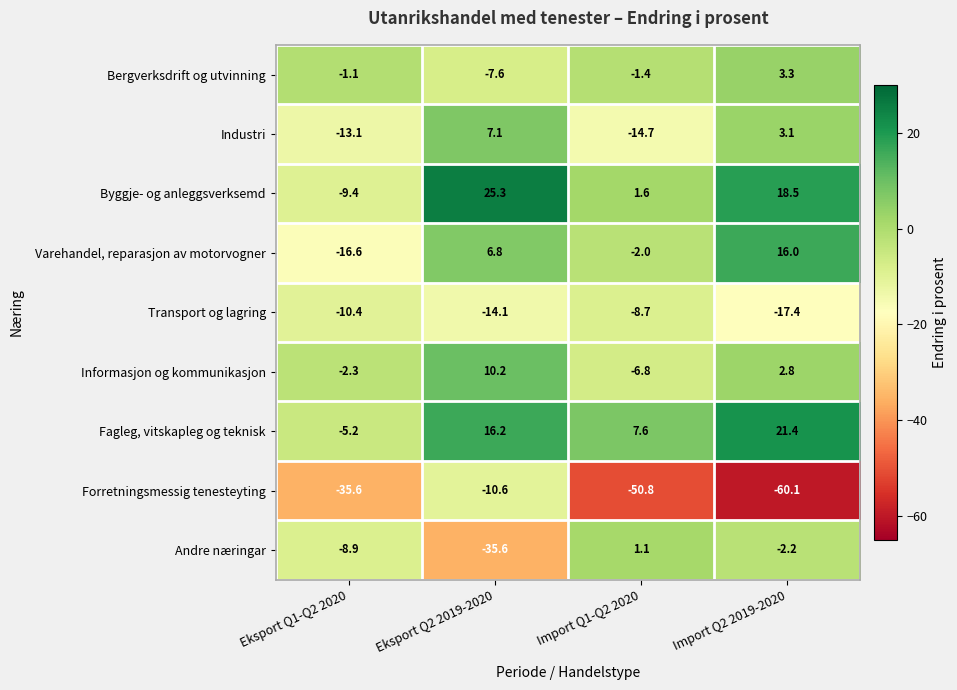

Read the Varehandel, reparasjon av motorvogner value at Eksport Q2 2019-2020.

6.8